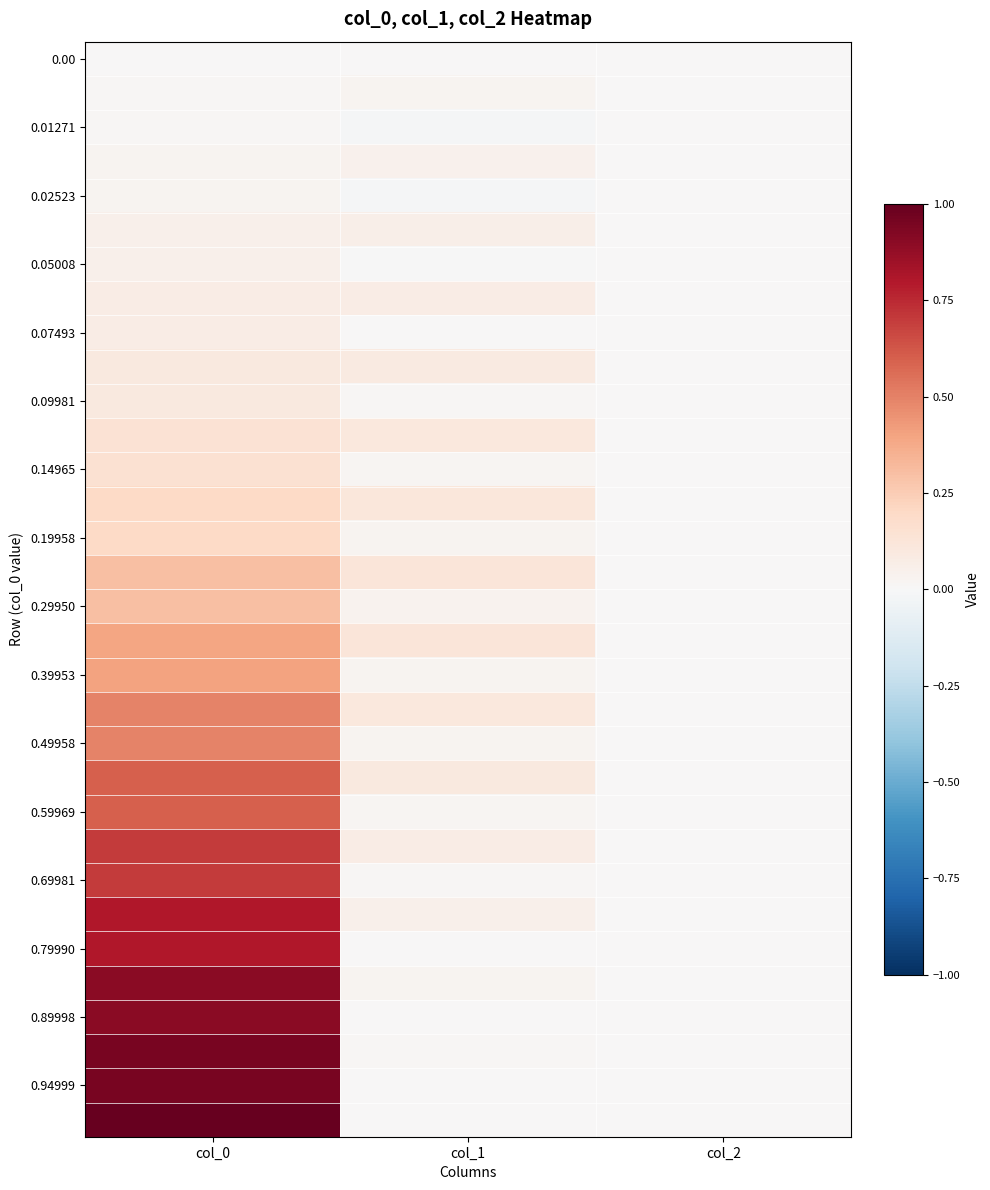

Count the number of categories in the chart.

3